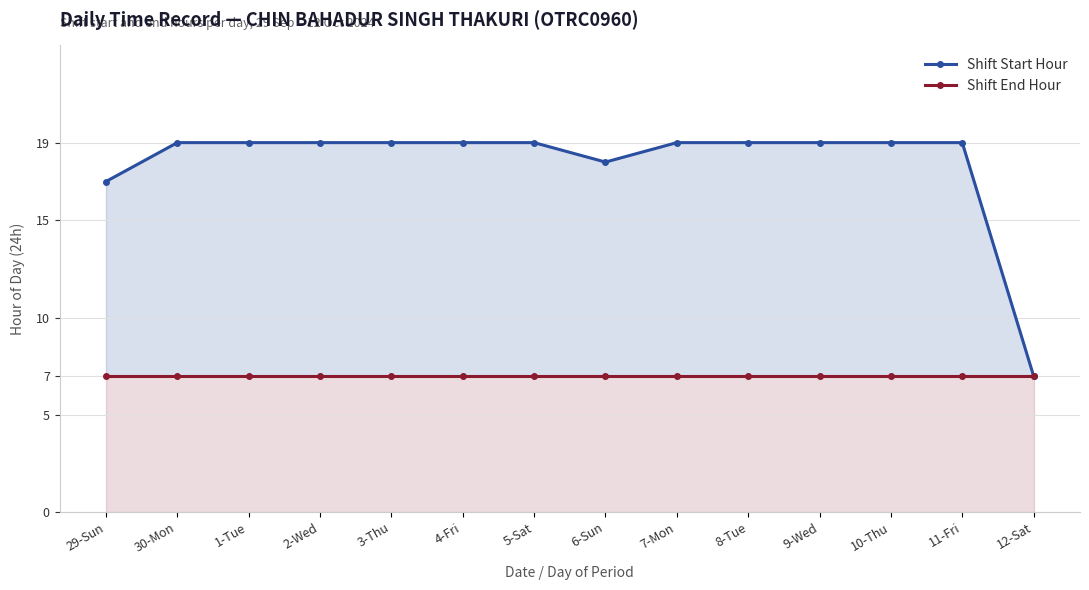

At 12-Sat, list the series in order from largest to smallest.

Shift Start Hour, Shift End Hour